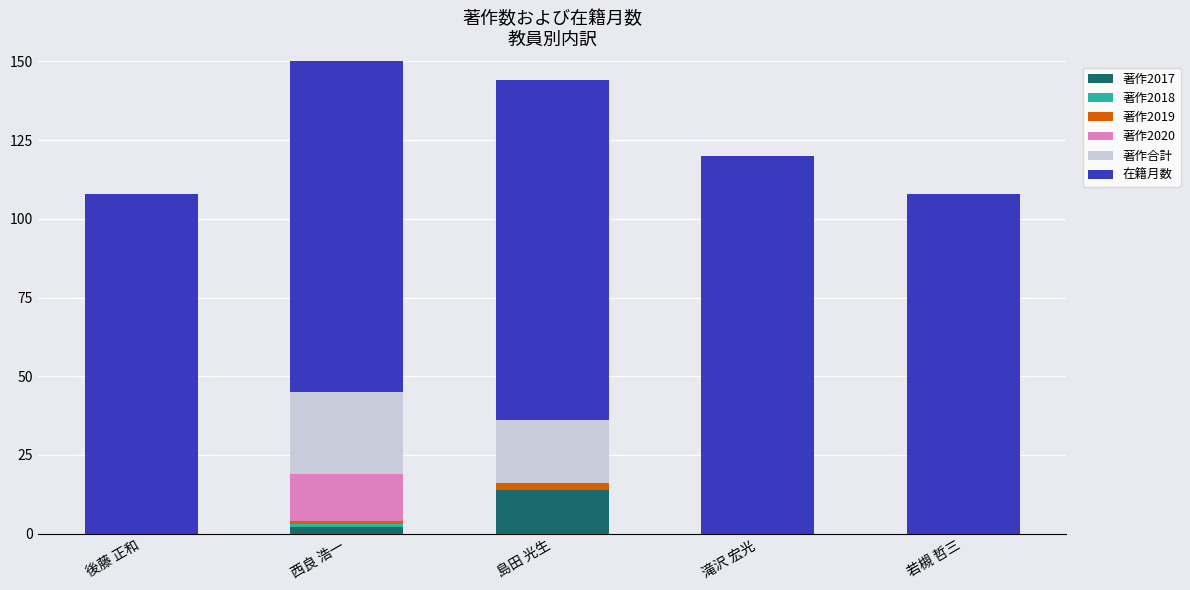

Which category has the lowest value in the 著作2020 series?

後藤 正和